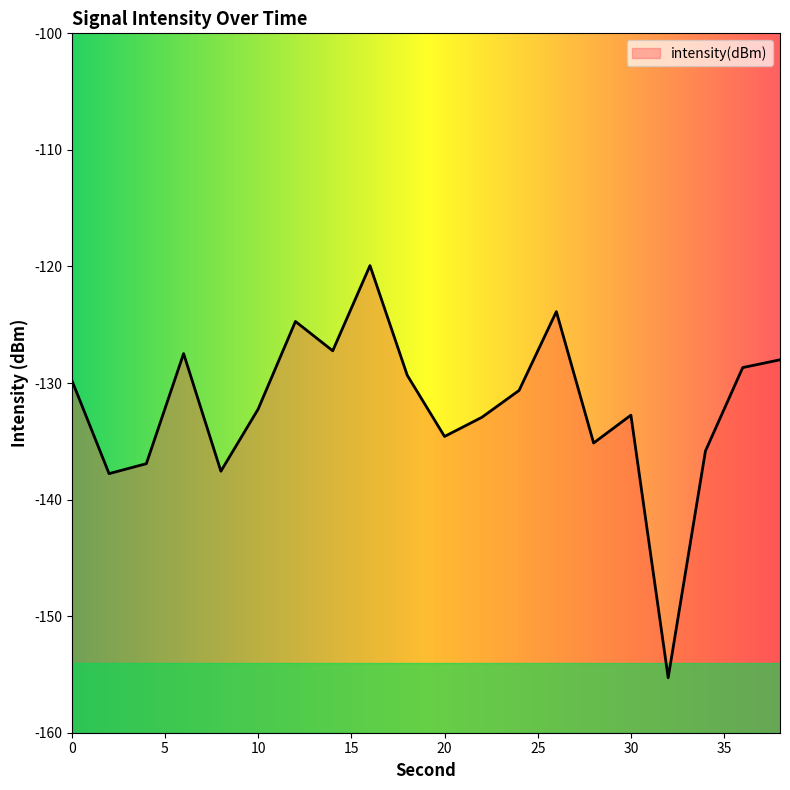

What is the change in value from 10 to 24?

+1.6